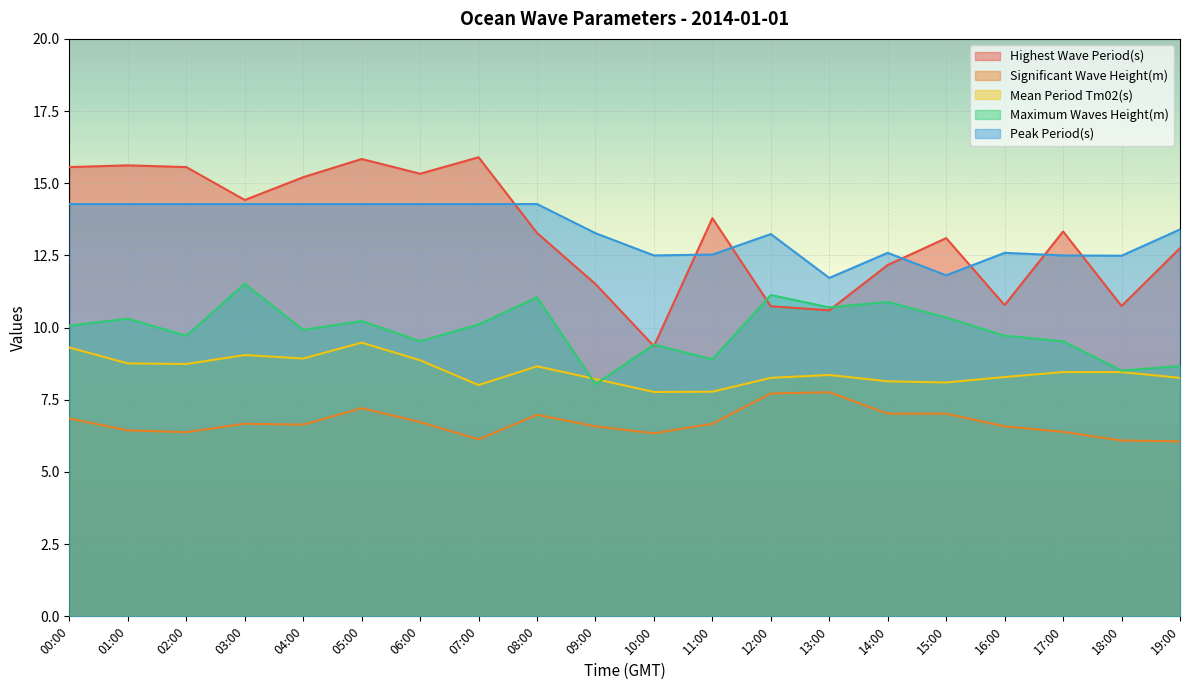

Which series has the largest range (max minus min)?

Highest Wave Period(s)